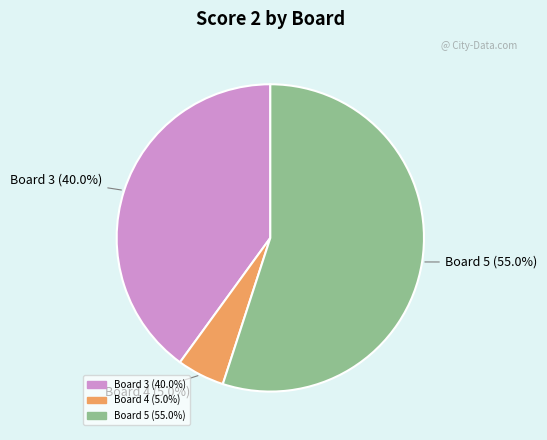

Count the number of slices in the pie.

3